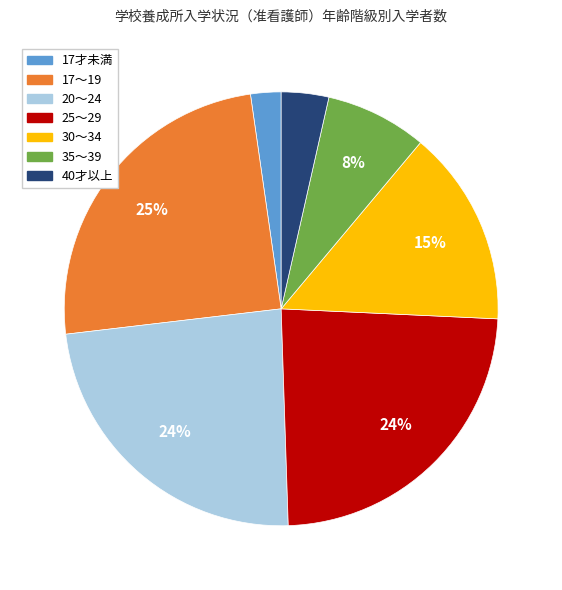

To the nearest percent, what is the combined percentage of 25～29 and 35～39?

31%